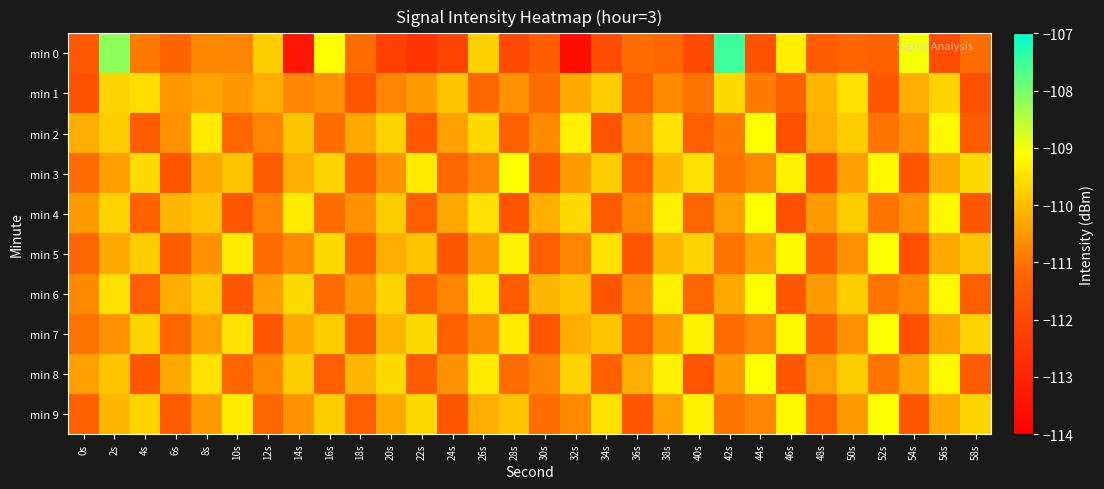

Which category has the highest value across all series?

42s